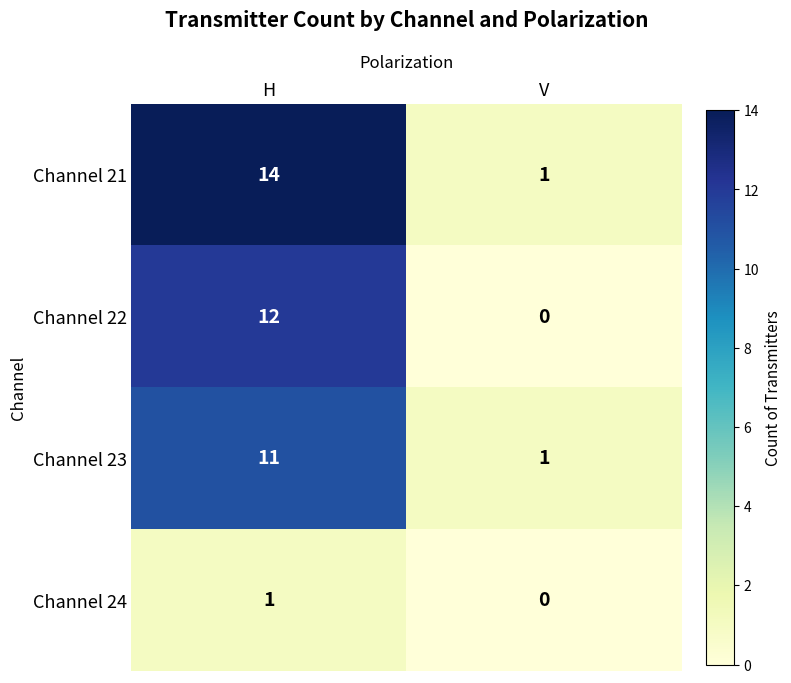

Which category has the lowest value in the Channel 21 series?

V